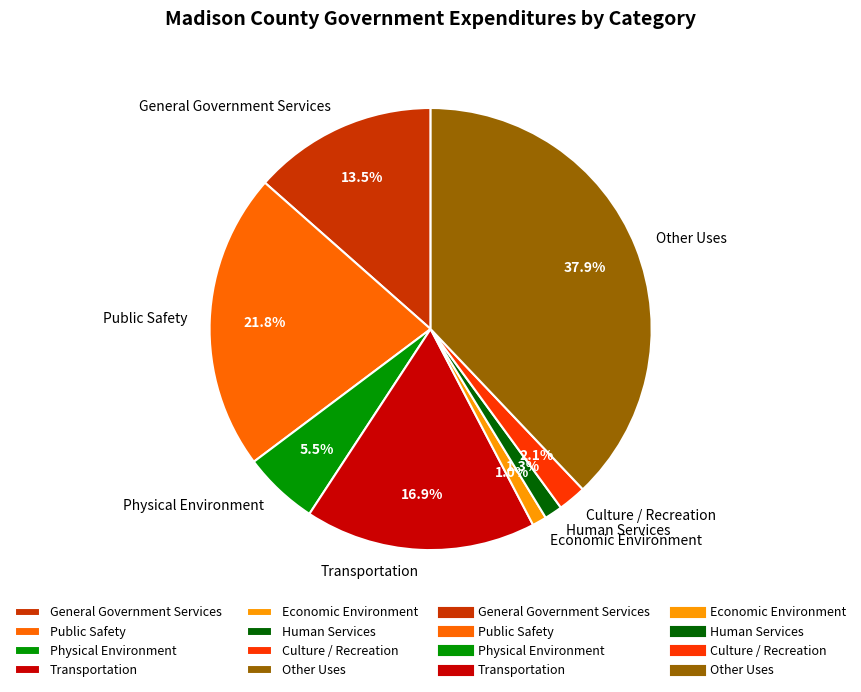

To the nearest percent, what is the combined percentage of Transportation and Human Services?

18%